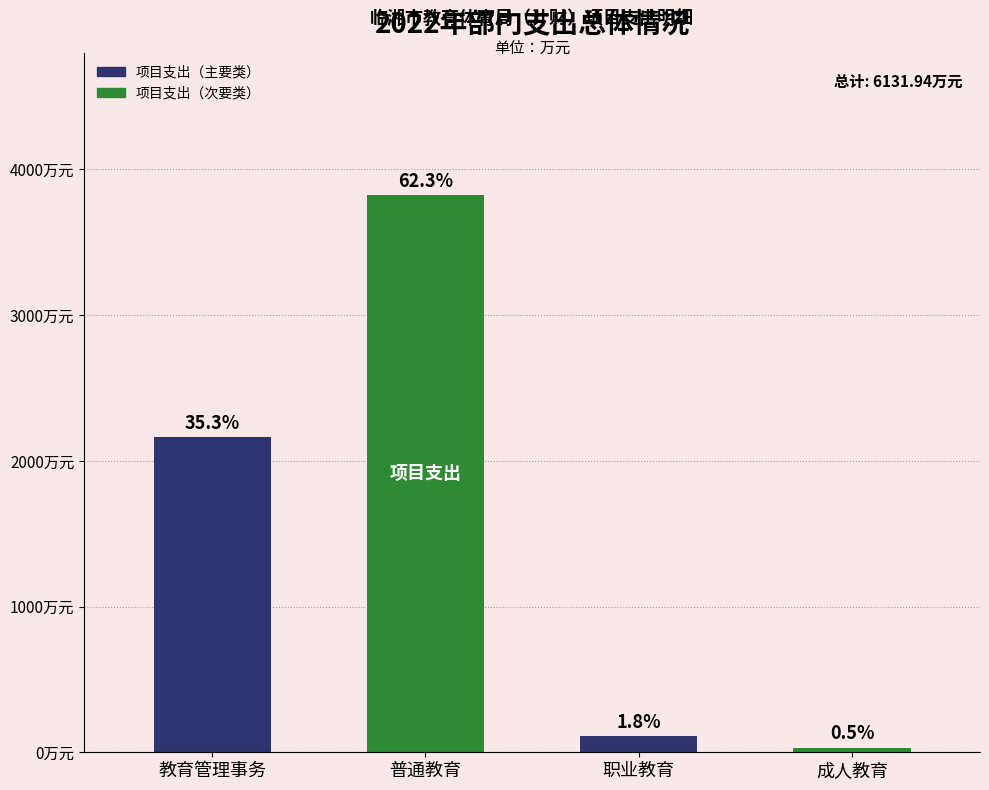

Does the chart contain any negative values?

No